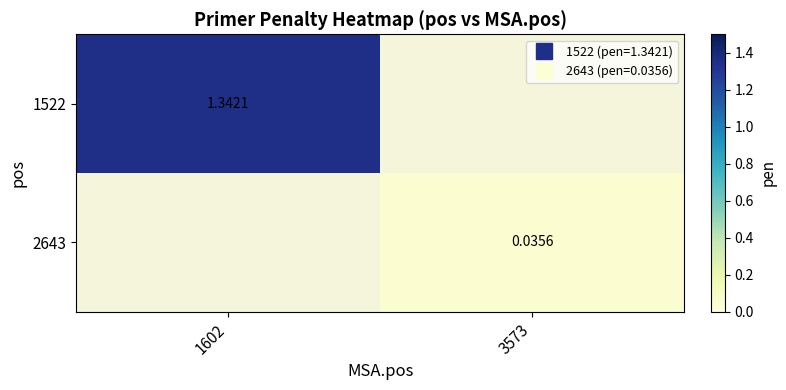

How many positive values does the 1522 series have?

1